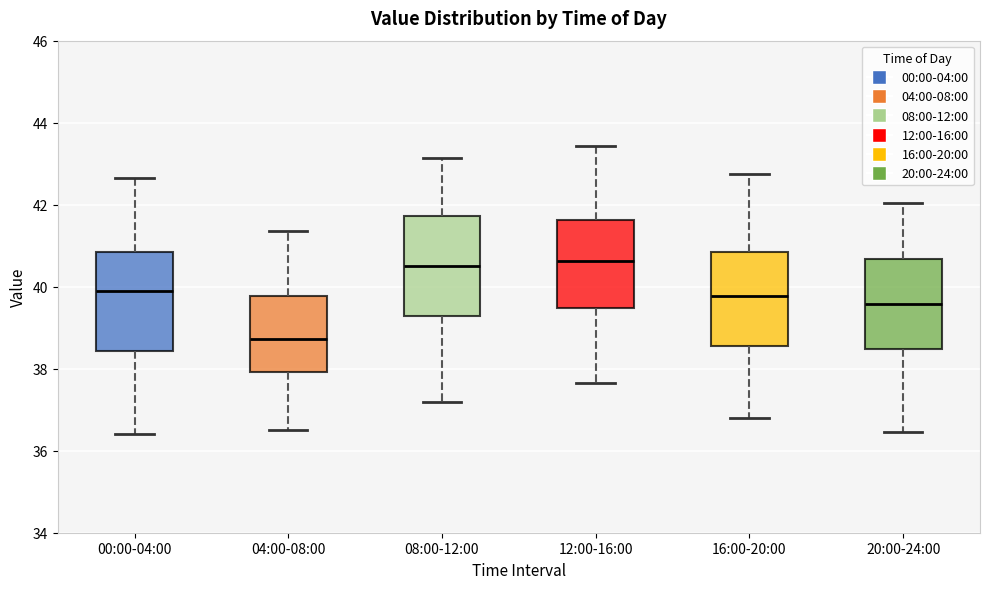

Which box has the lowest median line?

04:00-08:00